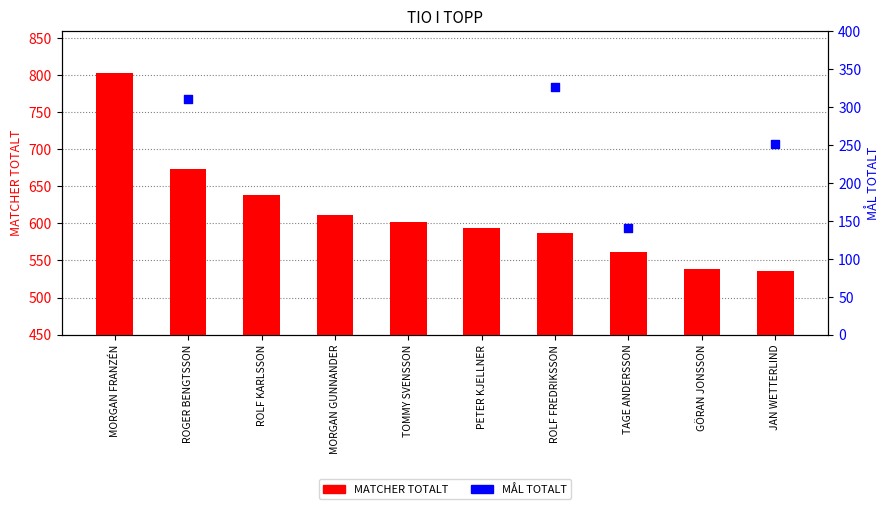

Approximately how many times larger is the value at TAGE ANDERSSON compared to ROLF KARLSSON?

0.9